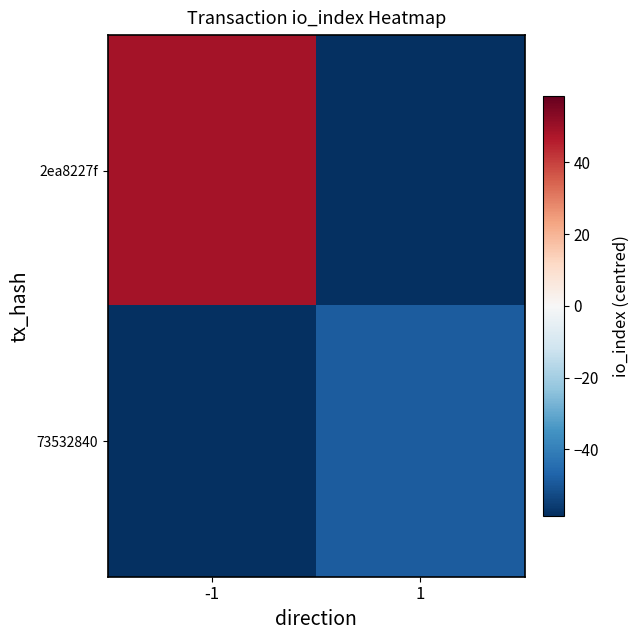

Reading left to right, what are all the values shown in this chart?

2ea8227f: -1=48.5	1=-58.5
73532840: -1=-58.5	1=-48.5